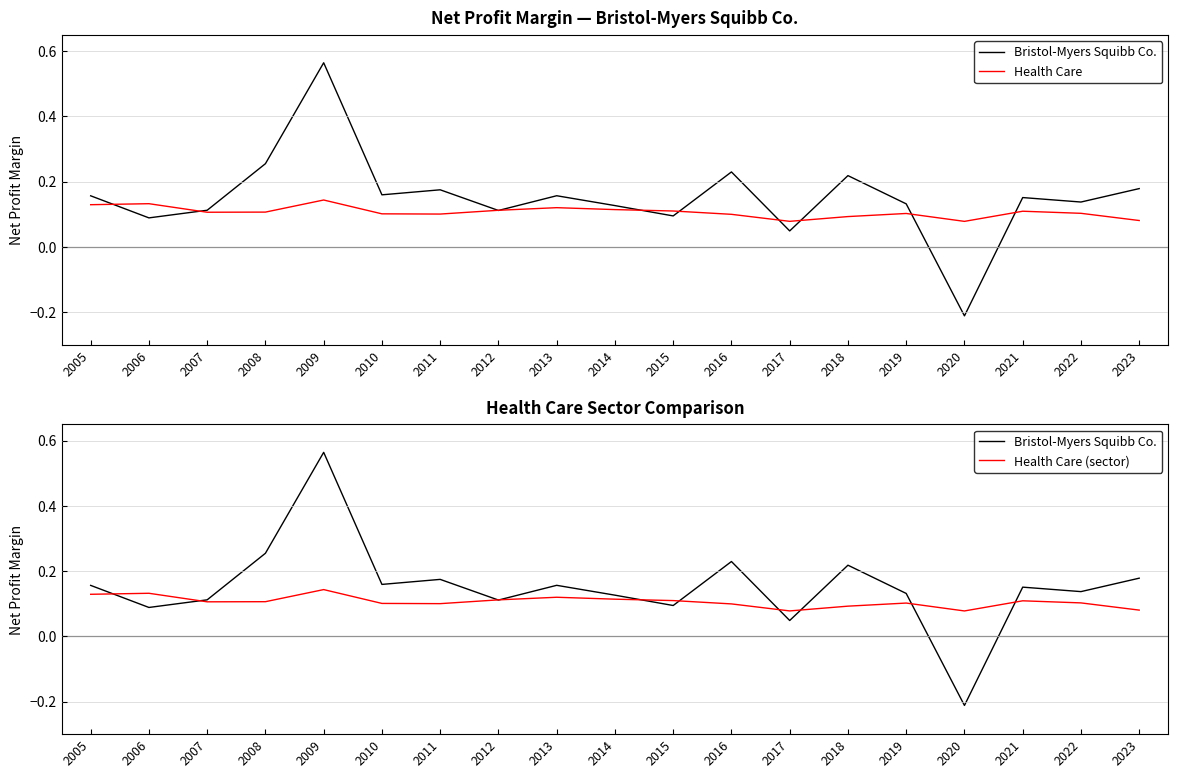

True or false: Bristol-Myers Squibb Co. has a value of 0.1 at 2022.

True